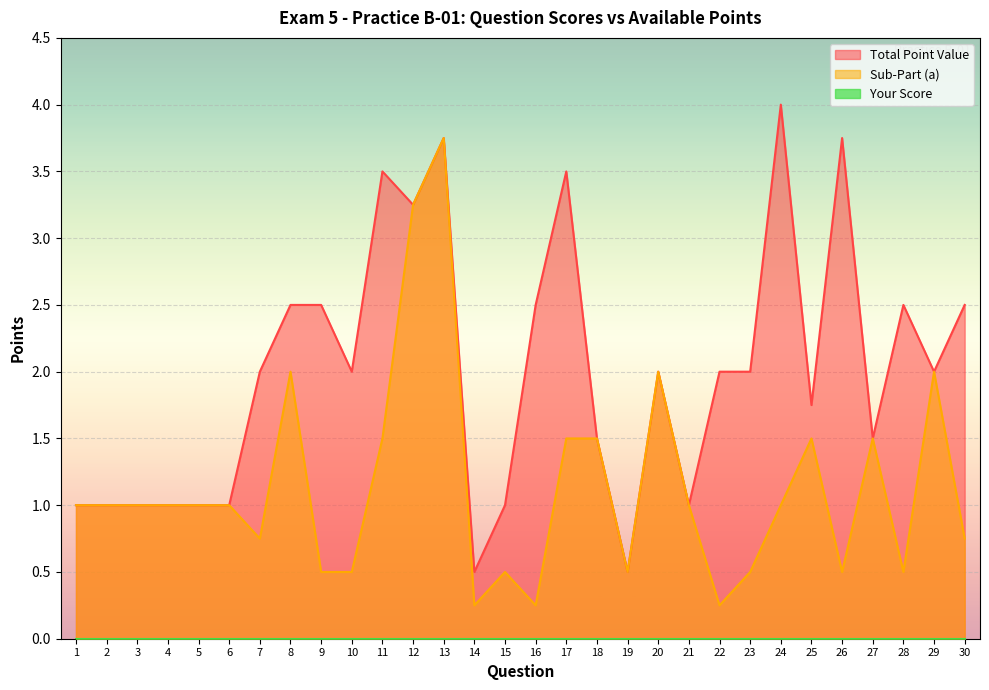

The Total Point Value series shows 1.0 at 1. True or false?

True